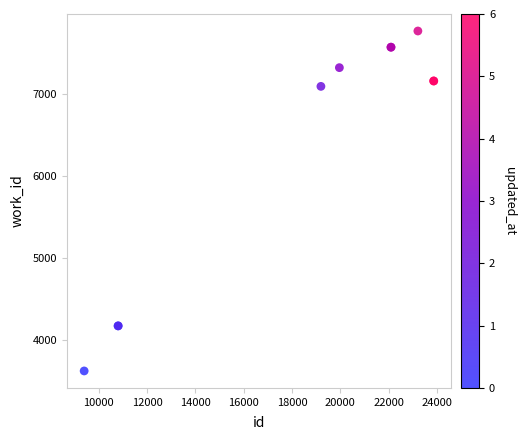

What Y value in the scatter plot is closest to 5696?

7097